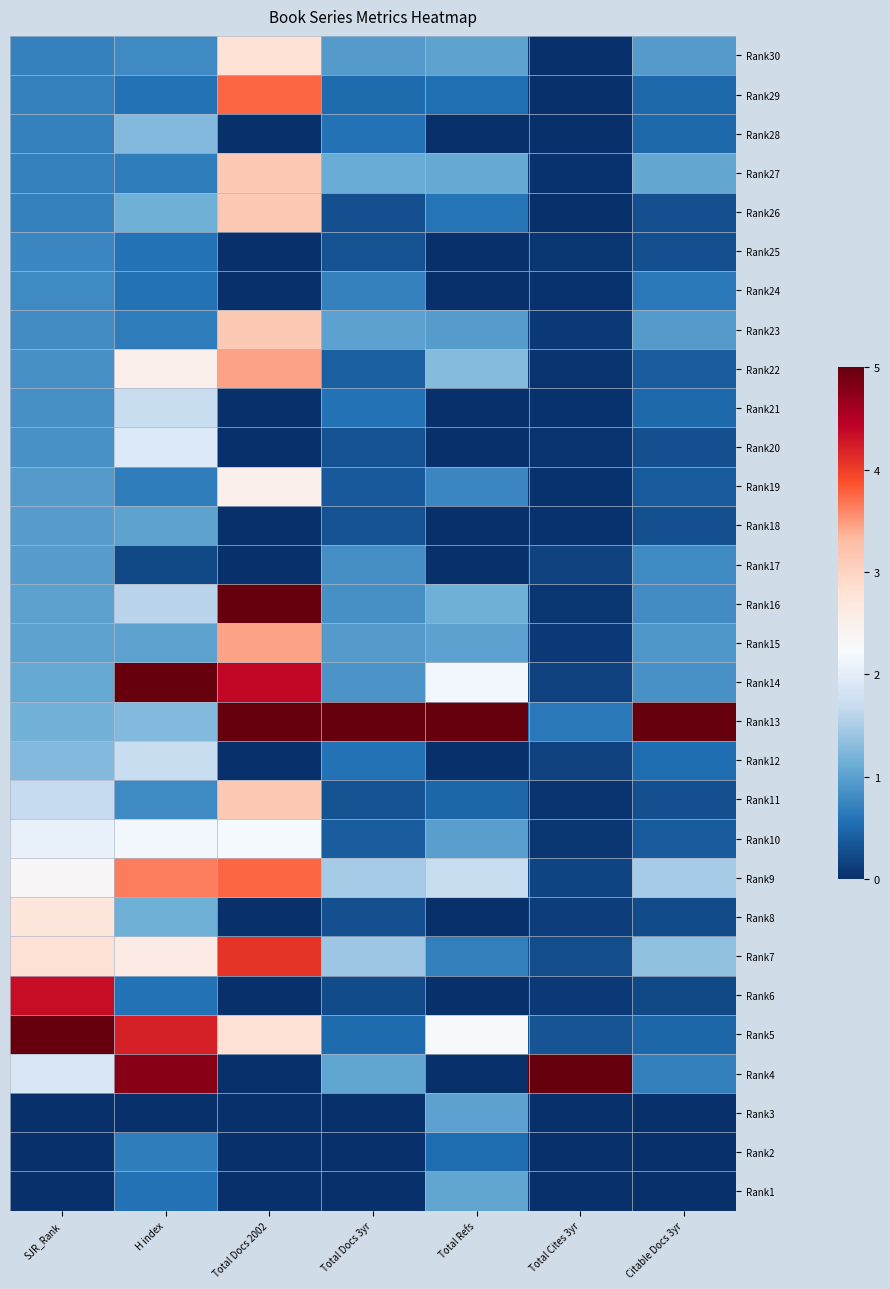

Reading right to left, what are all the values shown in this chart?

Rank30: Citable Docs 3yr=0.9	Total Cites 3yr=0.0	Total Refs=1.0	Total Docs 3yr=1.0	Total Docs 2002=2.8	H index=0.8	SJR_Rank=0.7
Rank29: Citable Docs 3yr=0.5	Total Cites 3yr=0.0	Total Refs=0.6	Total Docs 3yr=0.5	Total Docs 2002=3.8	H index=0.6	SJR_Rank=0.7
Rank28: Citable Docs 3yr=0.5	Total Cites 3yr=0.0	Total Refs=0.0	Total Docs 3yr=0.6	Total Docs 2002=0.0	H index=1.2	SJR_Rank=0.7
Rank27: Citable Docs 3yr=1.1	Total Cites 3yr=0.0	Total Refs=1.1	Total Docs 3yr=1.1	Total Docs 2002=3.1	H index=0.7	SJR_Rank=0.7
Rank26: Citable Docs 3yr=0.3	Total Cites 3yr=0.0	Total Refs=0.6	Total Docs 3yr=0.3	Total Docs 2002=3.1	H index=1.1	SJR_Rank=0.7
Rank25: Citable Docs 3yr=0.3	Total Cites 3yr=0.1	Total Refs=0.0	Total Docs 3yr=0.3	Total Docs 2002=0.0	H index=0.6	SJR_Rank=0.8
Rank24: Citable Docs 3yr=0.6	Total Cites 3yr=0.0	Total Refs=0.0	Total Docs 3yr=0.7	Total Docs 2002=0.0	H index=0.6	SJR_Rank=0.8
Rank23: Citable Docs 3yr=0.9	Total Cites 3yr=0.1	Total Refs=1.0	Total Docs 3yr=1.0	Total Docs 2002=3.1	H index=0.7	SJR_Rank=0.8
Rank22: Citable Docs 3yr=0.4	Total Cites 3yr=0.0	Total Refs=1.3	Total Docs 3yr=0.4	Total Docs 2002=3.4	H index=2.5	SJR_Rank=0.8
Rank21: Citable Docs 3yr=0.5	Total Cites 3yr=0.0	Total Refs=0.0	Total Docs 3yr=0.6	Total Docs 2002=0.0	H index=1.7	SJR_Rank=0.8
Rank20: Citable Docs 3yr=0.3	Total Cites 3yr=0.0	Total Refs=0.0	Total Docs 3yr=0.3	Total Docs 2002=0.0	H index=1.9	SJR_Rank=0.9
Rank19: Citable Docs 3yr=0.4	Total Cites 3yr=0.0	Total Refs=0.8	Total Docs 3yr=0.4	Total Docs 2002=2.5	H index=0.7	SJR_Rank=0.9
Rank18: Citable Docs 3yr=0.3	Total Cites 3yr=0.0	Total Refs=0.0	Total Docs 3yr=0.3	Total Docs 2002=0.0	H index=1.0	SJR_Rank=1.0
Rank17: Citable Docs 3yr=0.8	Total Cites 3yr=0.2	Total Refs=0.0	Total Docs 3yr=0.8	Total Docs 2002=0.0	H index=0.2	SJR_Rank=1.0
Rank16: Citable Docs 3yr=0.8	Total Cites 3yr=0.1	Total Refs=1.1	Total Docs 3yr=0.9	Total Docs 2002=5.0	H index=1.6	SJR_Rank=1.0
Rank15: Citable Docs 3yr=0.9	Total Cites 3yr=0.1	Total Refs=1.0	Total Docs 3yr=1.0	Total Docs 2002=3.4	H index=1.0	SJR_Rank=1.0
Rank14: Citable Docs 3yr=0.9	Total Cites 3yr=0.2	Total Refs=2.2	Total Docs 3yr=0.9	Total Docs 2002=4.4	H index=5.0	SJR_Rank=1.1
Rank13: Citable Docs 3yr=5.0	Total Cites 3yr=0.6	Total Refs=5.0	Total Docs 3yr=5.0	Total Docs 2002=5.0	H index=1.2	SJR_Rank=1.2
Rank12: Citable Docs 3yr=0.5	Total Cites 3yr=0.2	Total Refs=0.0	Total Docs 3yr=0.6	Total Docs 2002=0.0	H index=1.7	SJR_Rank=1.3
Rank11: Citable Docs 3yr=0.3	Total Cites 3yr=0.0	Total Refs=0.5	Total Docs 3yr=0.3	Total Docs 2002=3.1	H index=0.8	SJR_Rank=1.7
Rank10: Citable Docs 3yr=0.4	Total Cites 3yr=0.1	Total Refs=1.0	Total Docs 3yr=0.4	Total Docs 2002=2.2	H index=2.2	SJR_Rank=2.1
Rank9: Citable Docs 3yr=1.5	Total Cites 3yr=0.2	Total Refs=1.7	Total Docs 3yr=1.5	Total Docs 2002=3.8	H index=3.6	SJR_Rank=2.3
Rank8: Citable Docs 3yr=0.2	Total Cites 3yr=0.1	Total Refs=0.0	Total Docs 3yr=0.3	Total Docs 2002=0.0	H index=1.1	SJR_Rank=2.7
Rank7: Citable Docs 3yr=1.3	Total Cites 3yr=0.3	Total Refs=0.7	Total Docs 3yr=1.4	Total Docs 2002=4.1	H index=2.6	SJR_Rank=2.8
Rank6: Citable Docs 3yr=0.2	Total Cites 3yr=0.1	Total Refs=0.0	Total Docs 3yr=0.2	Total Docs 2002=0.0	H index=0.6	SJR_Rank=4.3
Rank5: Citable Docs 3yr=0.5	Total Cites 3yr=0.3	Total Refs=2.3	Total Docs 3yr=0.5	Total Docs 2002=2.8	H index=4.2	SJR_Rank=5.0
Rank4: Citable Docs 3yr=0.7	Total Cites 3yr=5.0	Total Refs=0.0	Total Docs 3yr=1.0	Total Docs 2002=0.0	H index=4.8	SJR_Rank=1.9
Rank3: Citable Docs 3yr=0.0	Total Cites 3yr=0.0	Total Refs=1.0	Total Docs 3yr=0.0	Total Docs 2002=0.0	H index=0.0	SJR_Rank=0.0
Rank2: Citable Docs 3yr=0.0	Total Cites 3yr=0.0	Total Refs=0.5	Total Docs 3yr=0.0	Total Docs 2002=0.0	H index=0.7	SJR_Rank=0.0
Rank1: Citable Docs 3yr=0.0	Total Cites 3yr=0.0	Total Refs=1.0	Total Docs 3yr=0.0	Total Docs 2002=0.0	H index=0.6	SJR_Rank=0.0